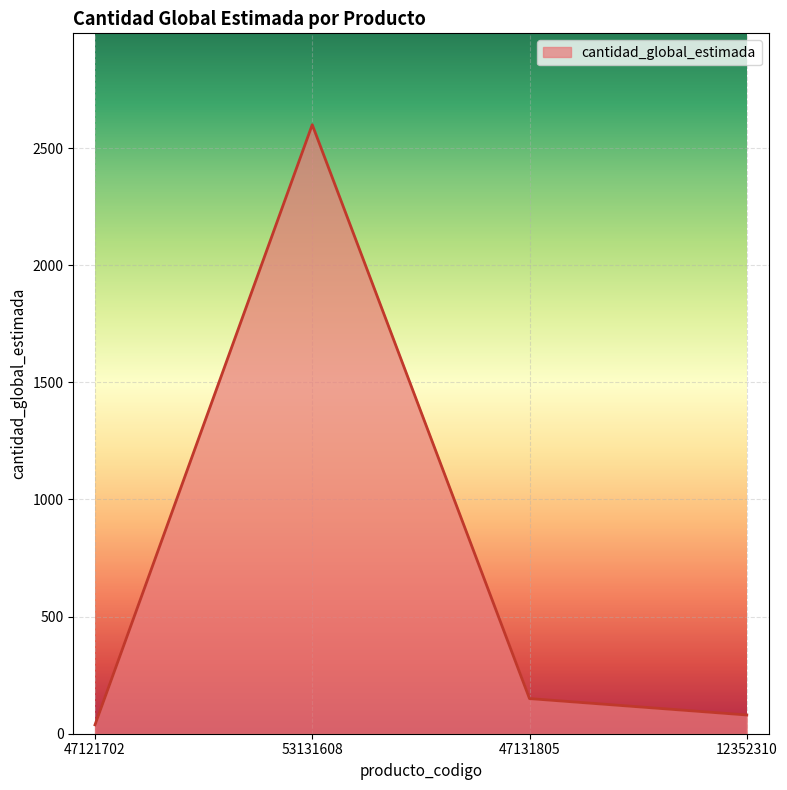

Rank the categories by value from lowest to highest.

47121702, 12352310, 47131805, 53131608